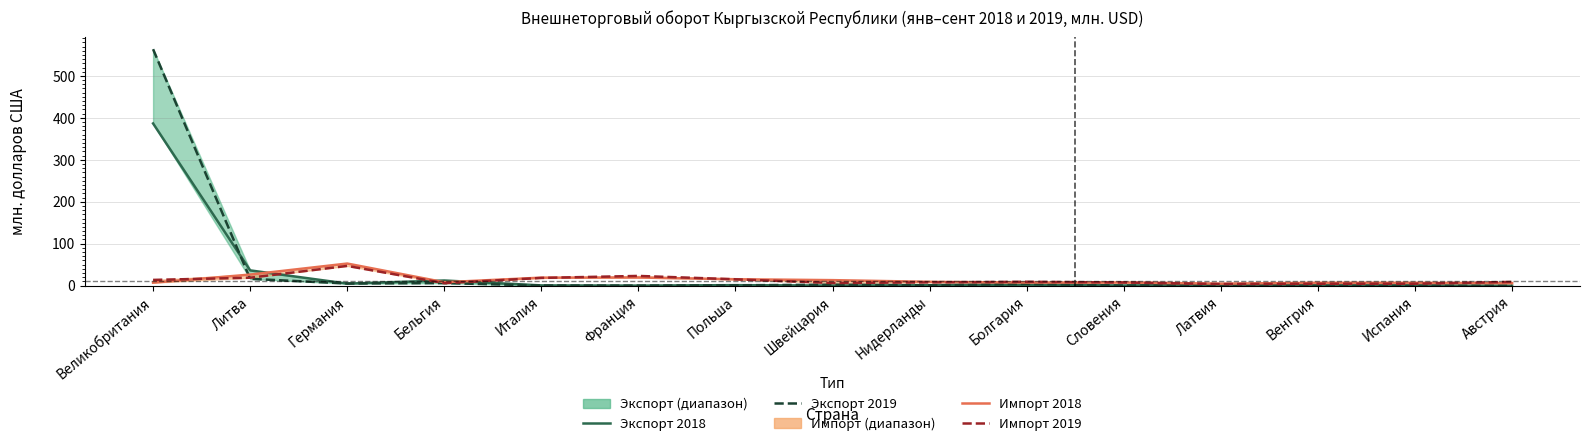

Which series has the largest total across all categories?

Экспорт 2019